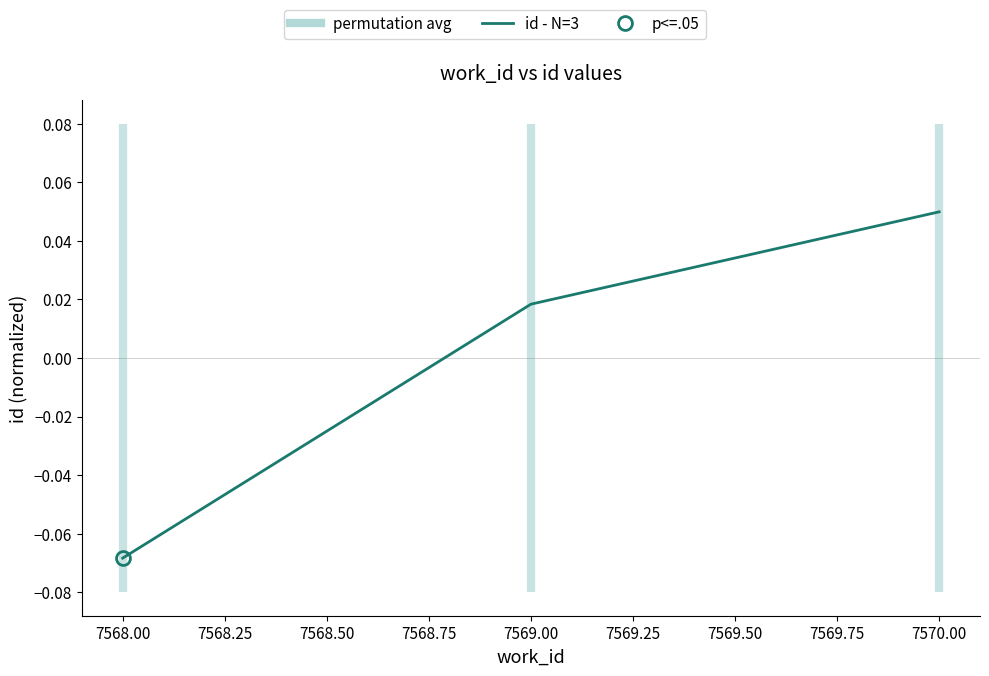

How many data points are less than 0?

1